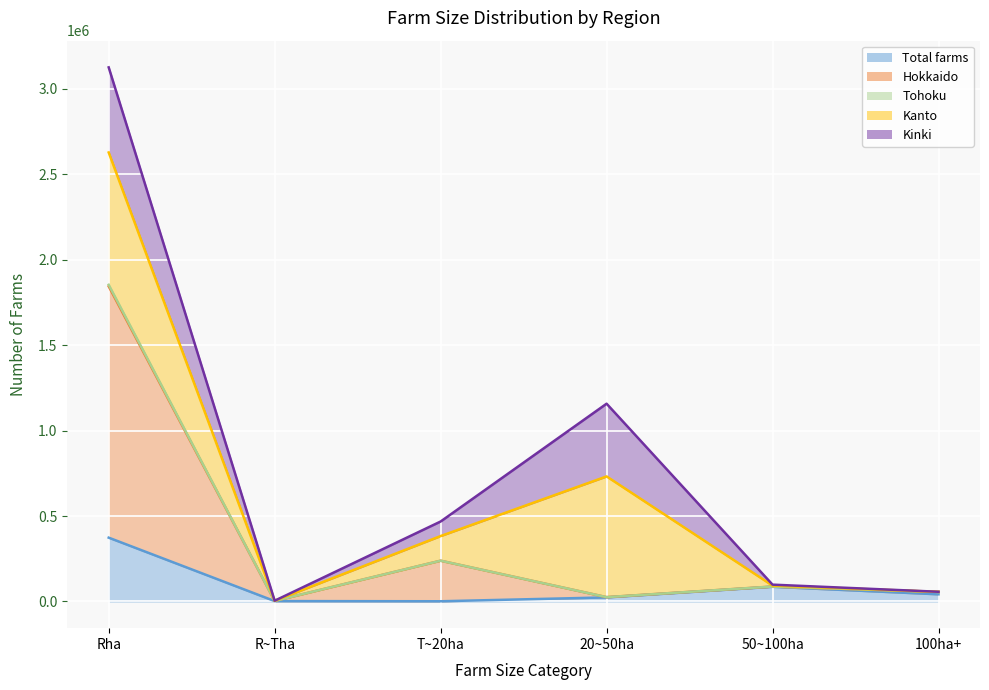

What value does the Hokkaido series have at T~20ha, to the nearest 10?

238570